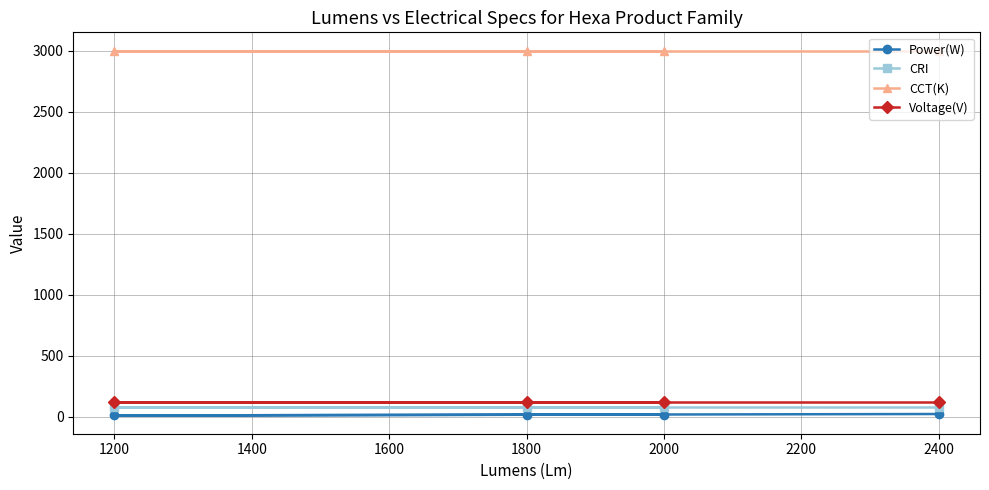

How many data points does each series have?

4